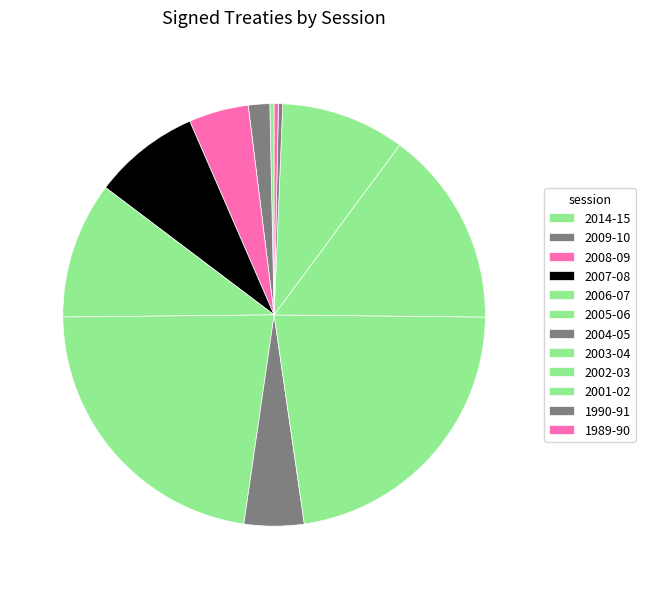

Count the number of slices in the pie.

12